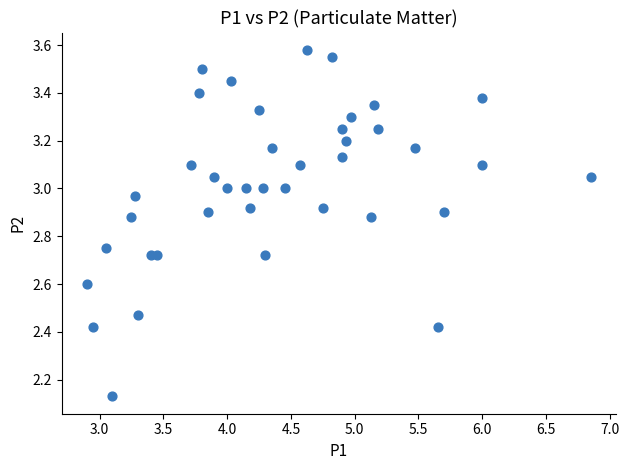

What is the range of X values (max minus min)?

3.9